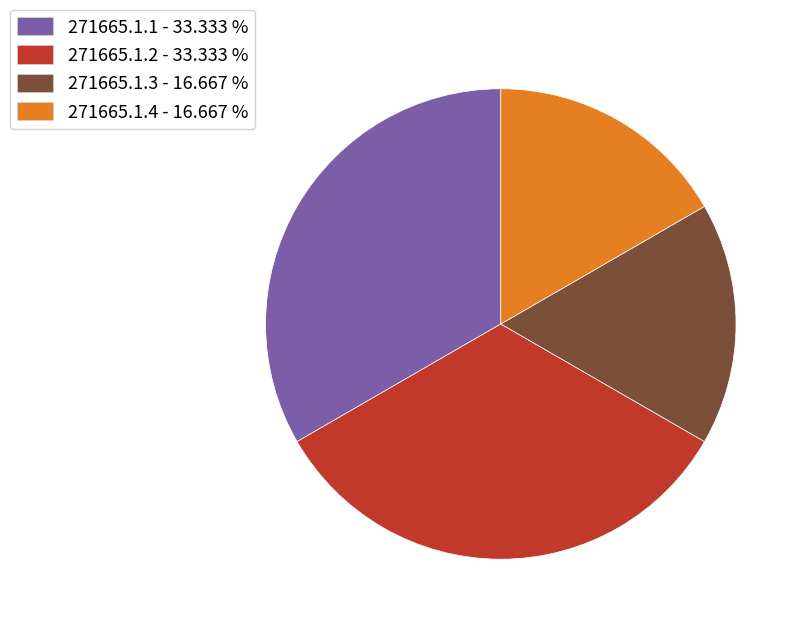

How many segments does this pie chart have?

4